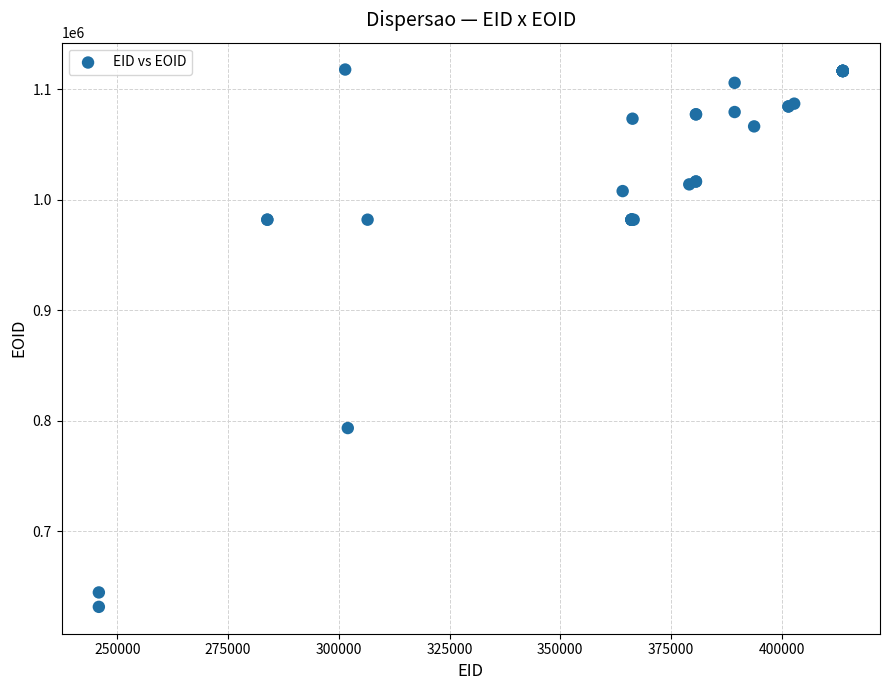

What Y value in the scatter plot is closest to 874600?

793245